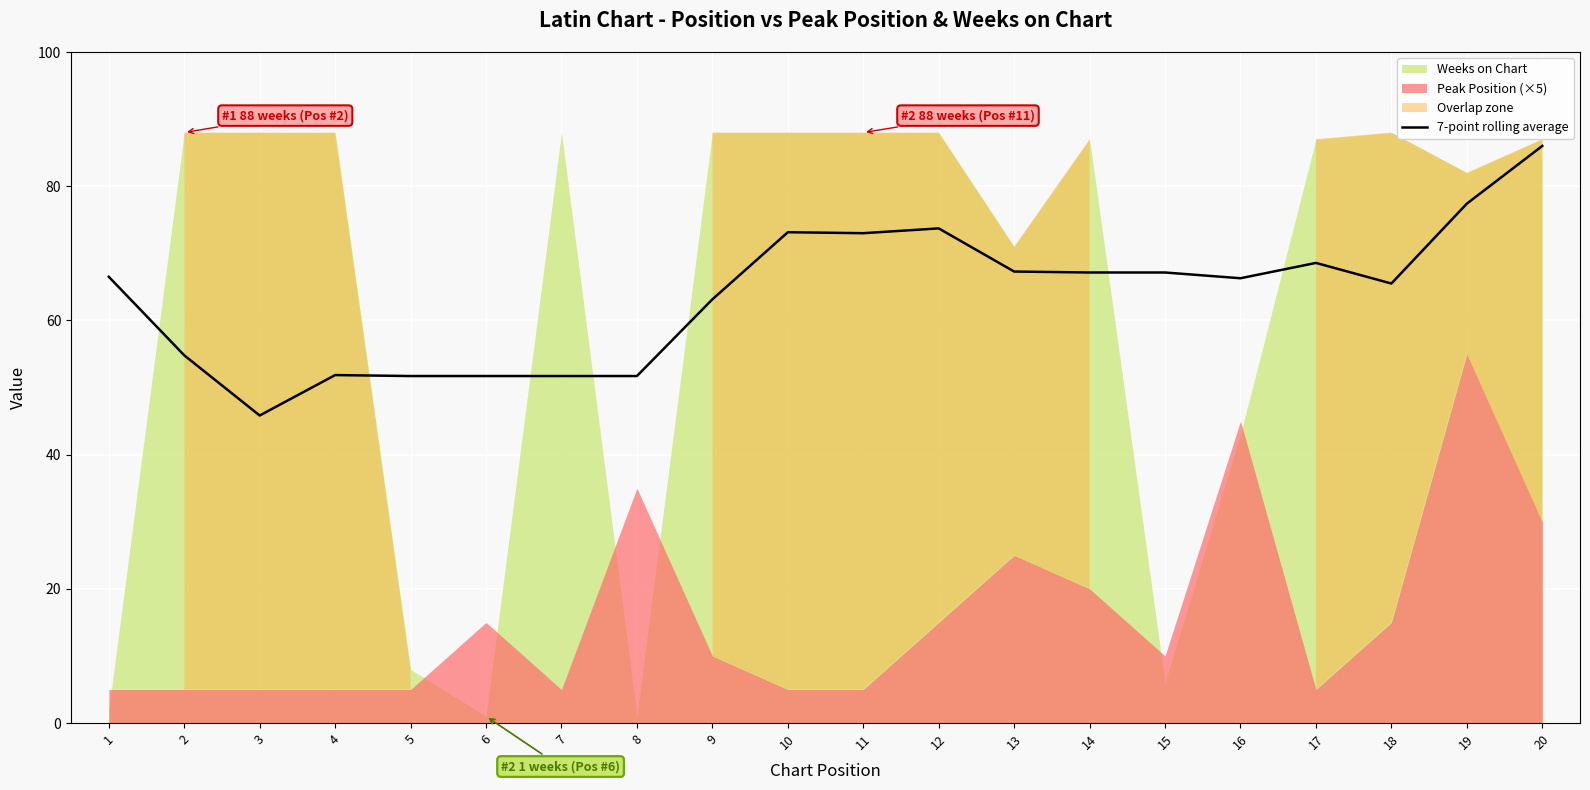

The chart shows a value of 86.0 at 20. True or false?

True